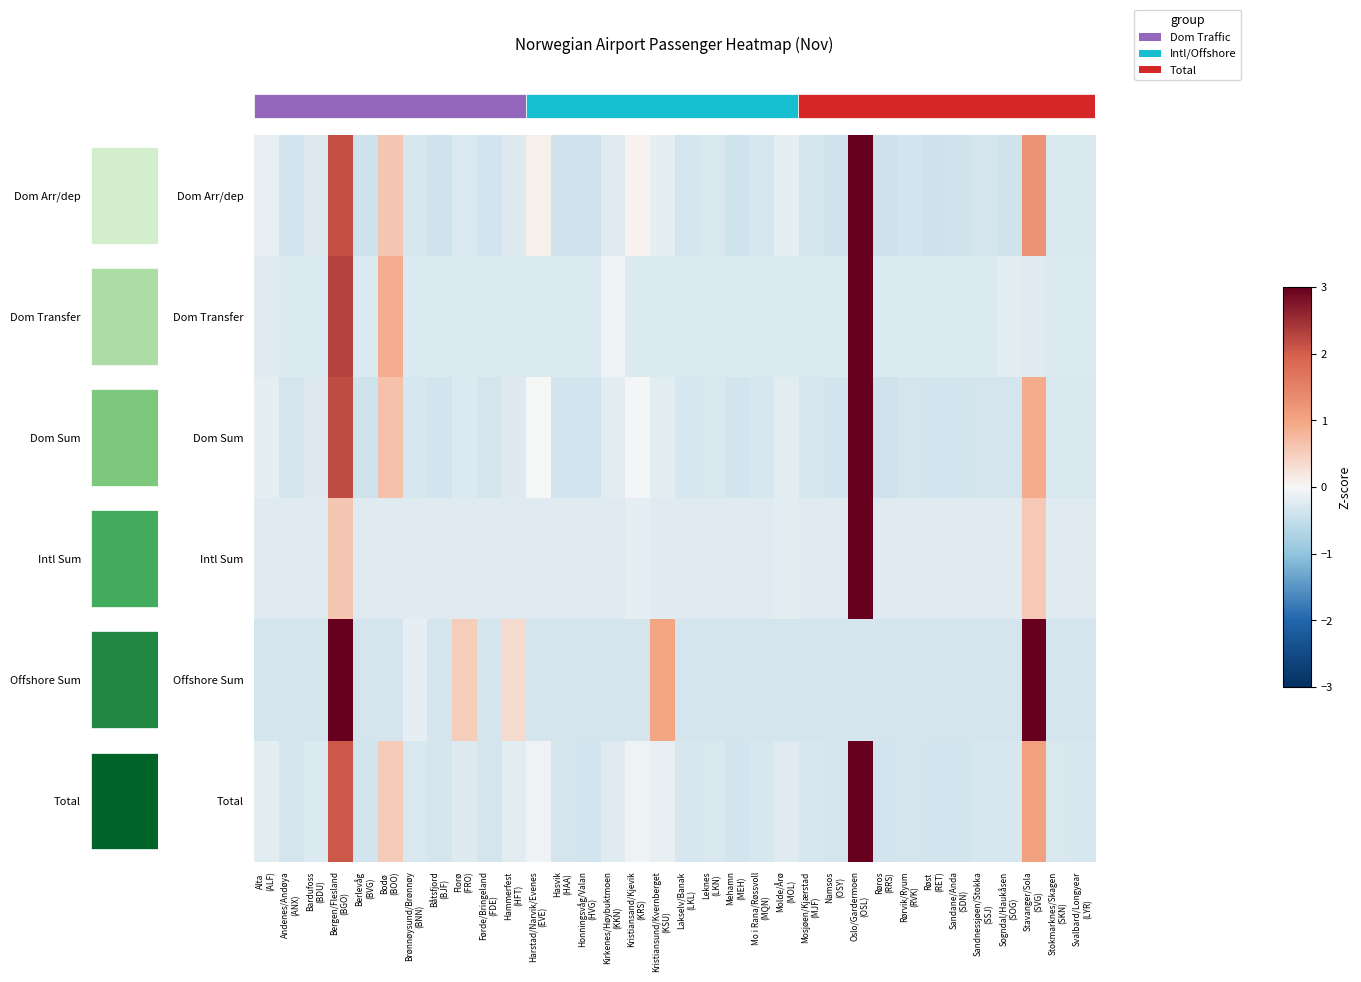

Between Harstad/Narvik/Evenes
(EVE) and Røst
(RET), which is larger?

Harstad/Narvik/Evenes
(EVE)